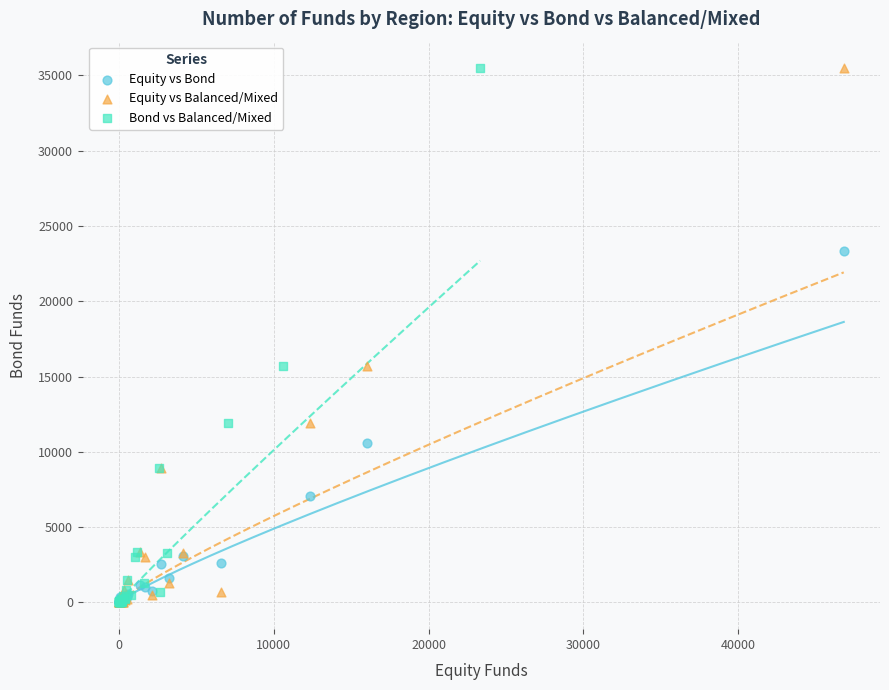

What are all the series names shown in the legend?

Equity vs Bond, Equity vs Balanced/Mixed, Bond vs Balanced/Mixed